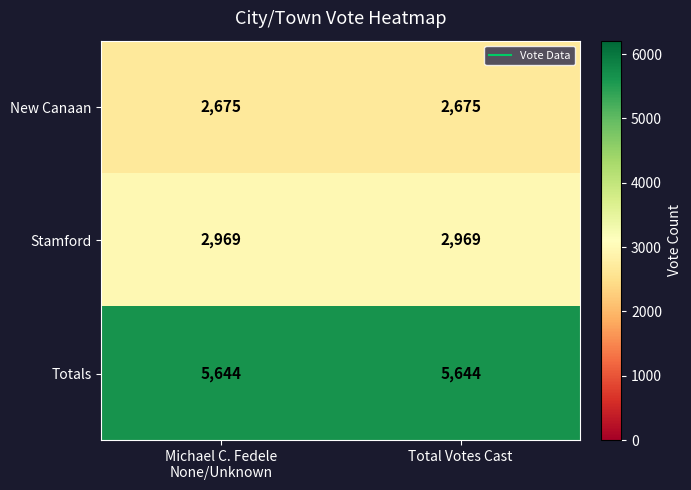

How many data points does each series have?

2